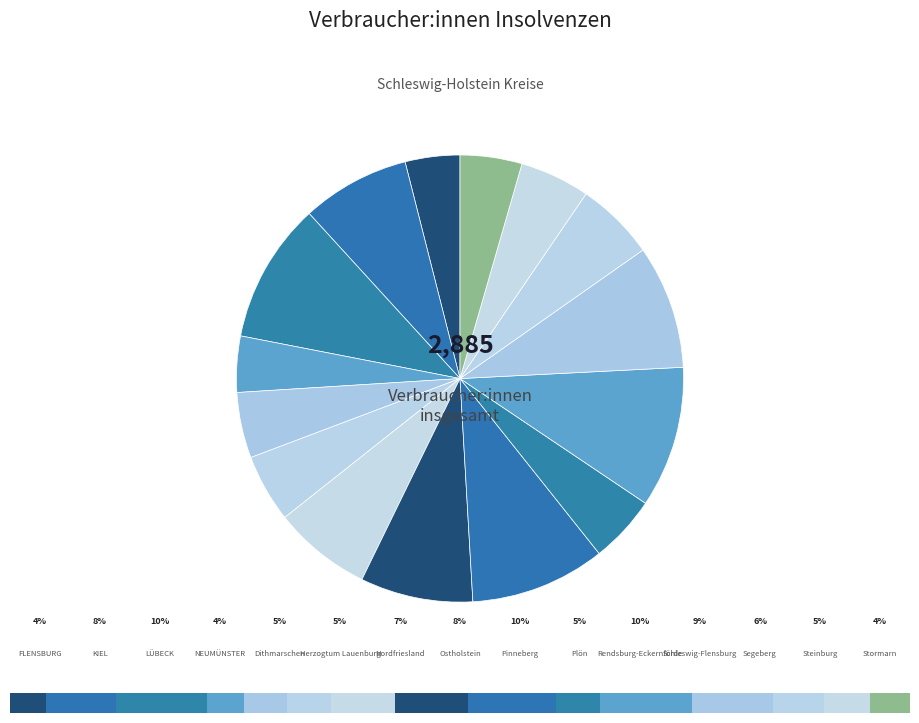

What is the largest slice in the pie chart?

Rendsburg-Eckernförde